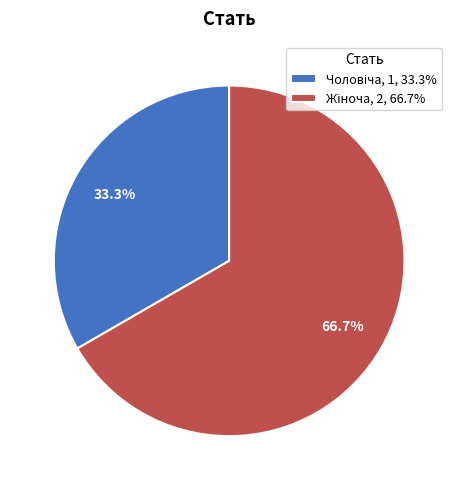

Is there a majority slice in this chart?

Yes